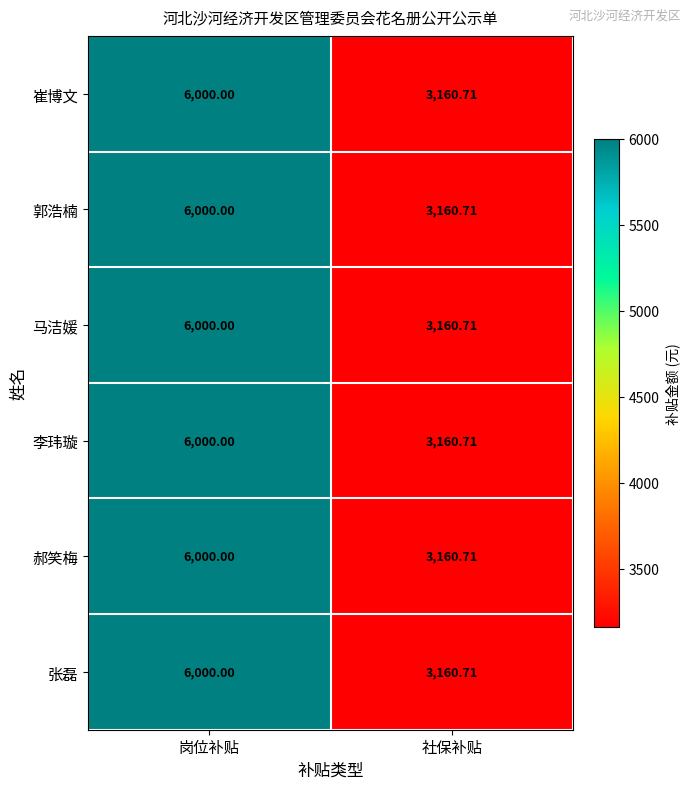

Where is 李玮璇 nearest to the value 4580?

社保补贴